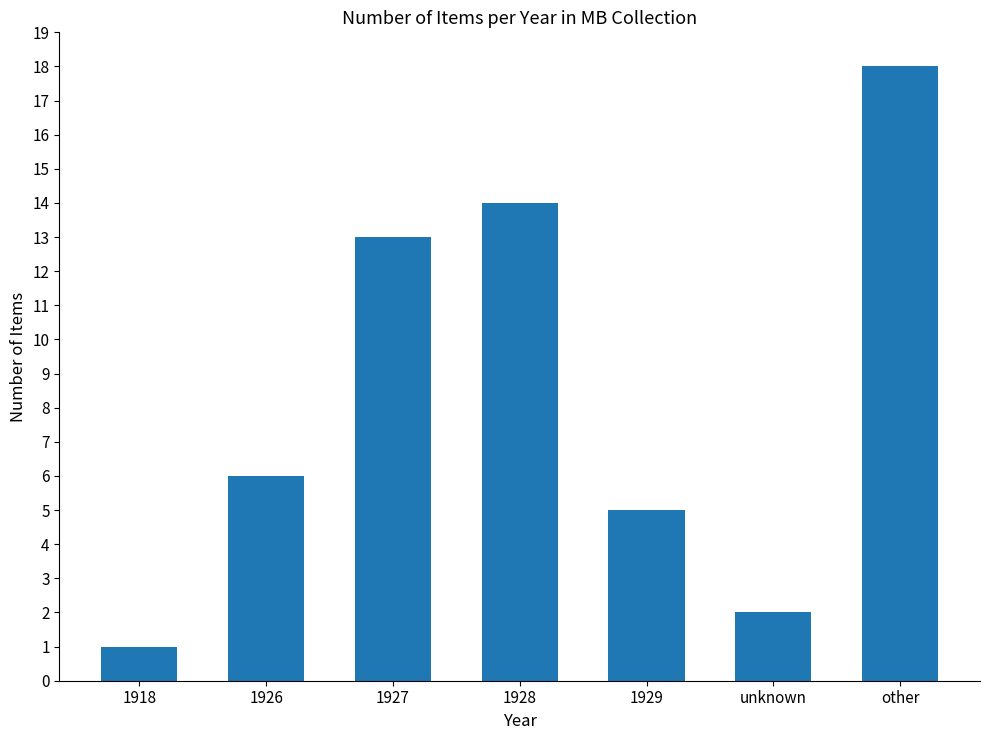

List the labels in order of value, largest first.

other, 1928, 1927, 1926, 1929, unknown, 1918